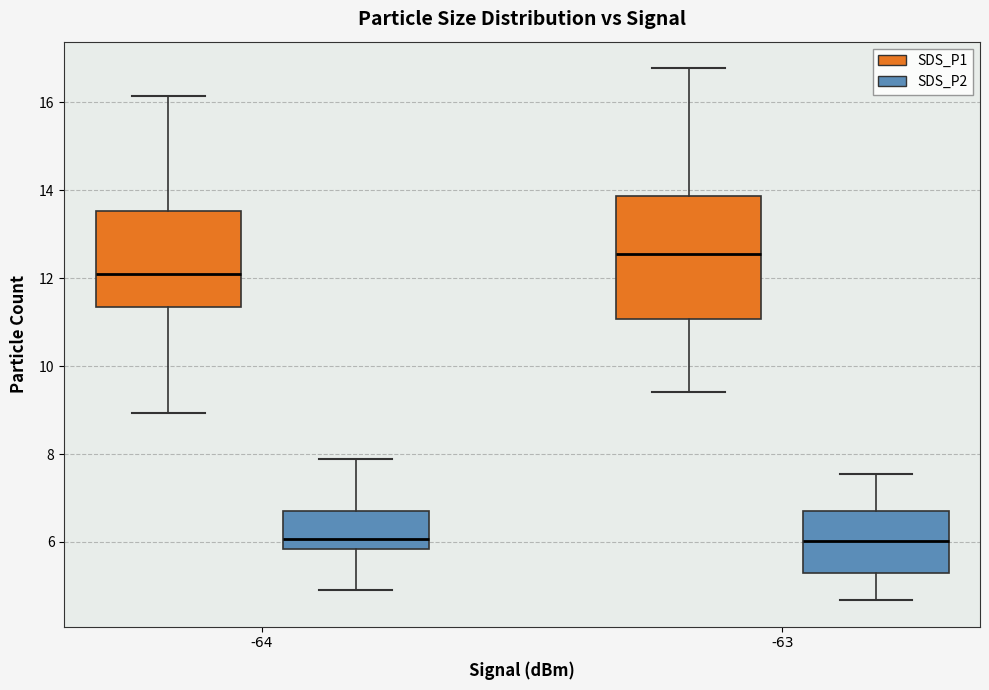

Reading left to right, transcribe this box plot: for each box, give where its median line is, the range the box spans, and where its two whiskers end, as read against the y-axis. The values are not printed on the chart, so give them approximately, as read against the axis.

-64 (SDS_P1): median 12.0, box 11.4 to 13.6, whiskers 9.0 to 16.2
-64 (SDS_P2): median 6.0, box 5.8 to 6.8, whiskers 5.0 to 7.8
-63 (SDS_P1): median 12.6, box 11.0 to 13.8, whiskers 9.4 to 16.8
-63 (SDS_P2): median 6.0, box 5.2 to 6.8, whiskers 4.6 to 7.6